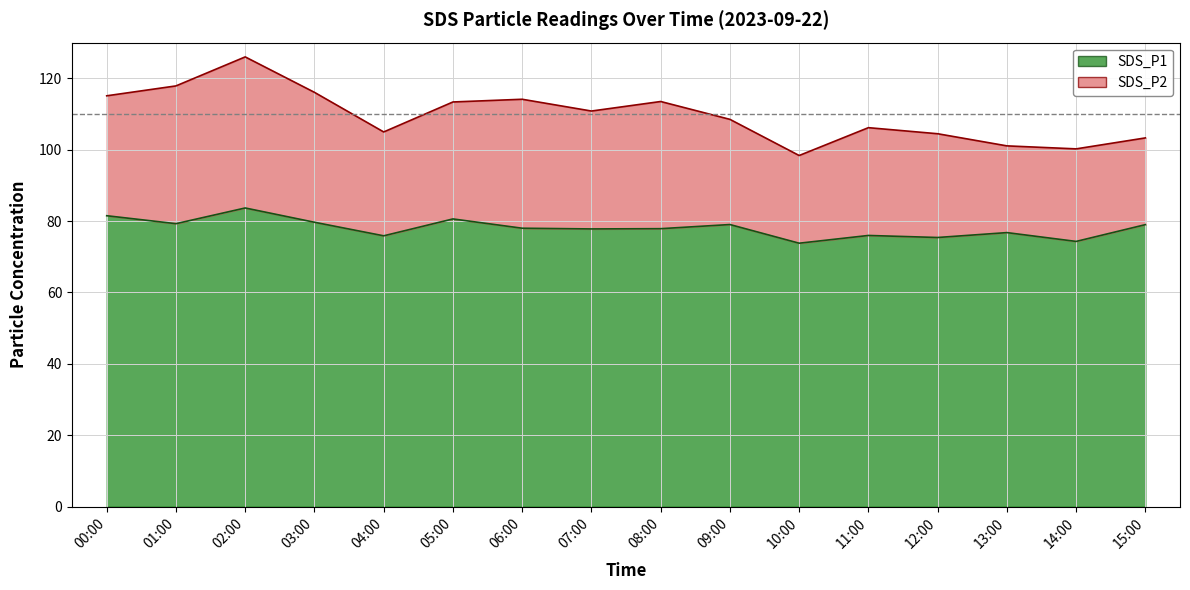

What is the difference between the values at 05:00 and 03:00?

0.9